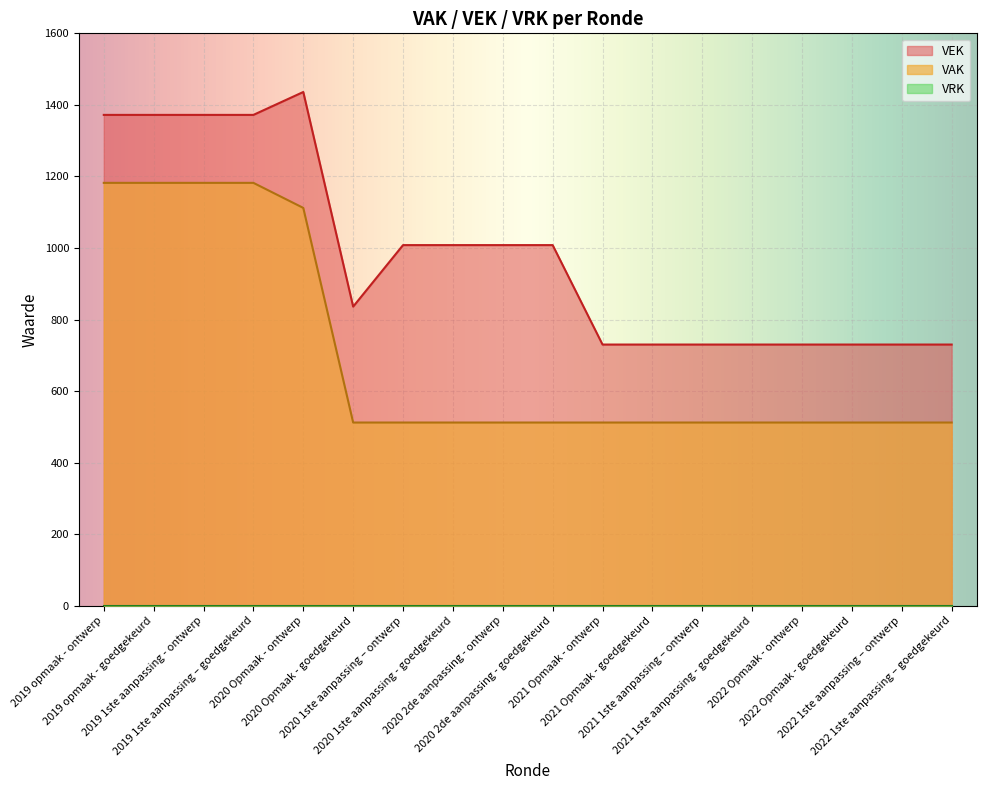

Which category has the lowest value across all series?

2020 Opmaak - goedgekeurd